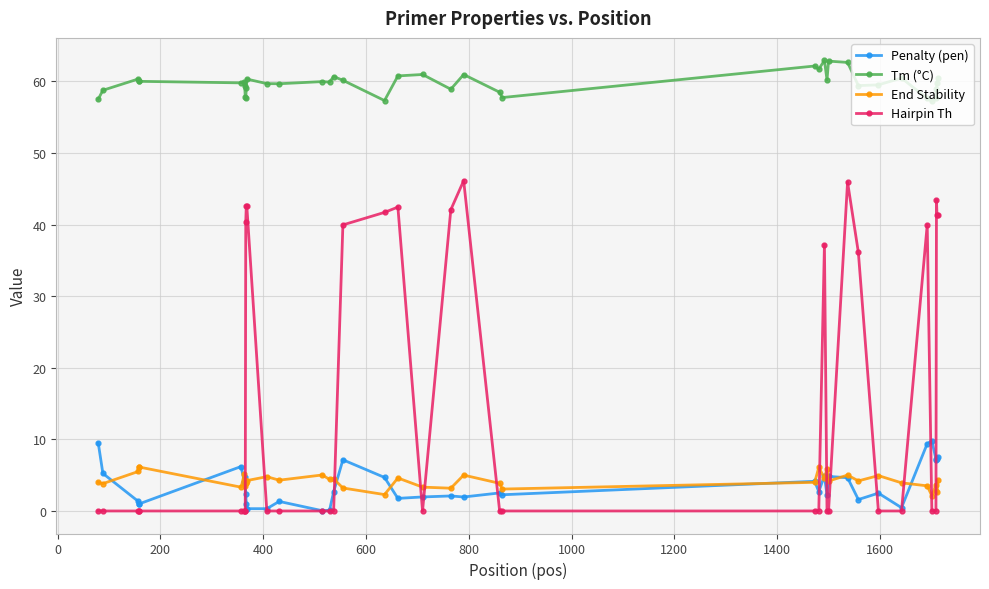

How many series are shown in this chart?

4